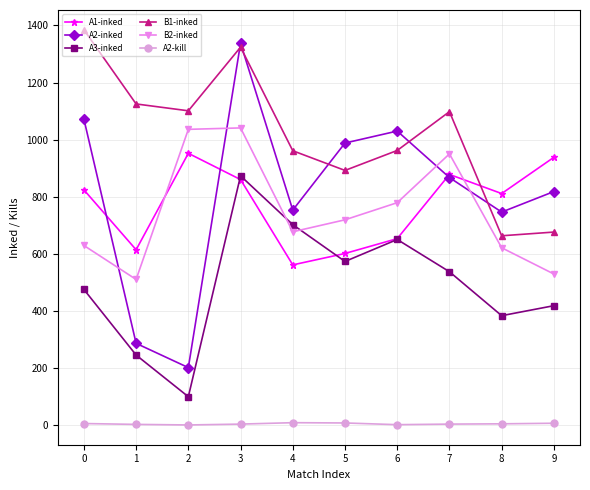

Which series has the largest range (max minus min)?

A2-inked